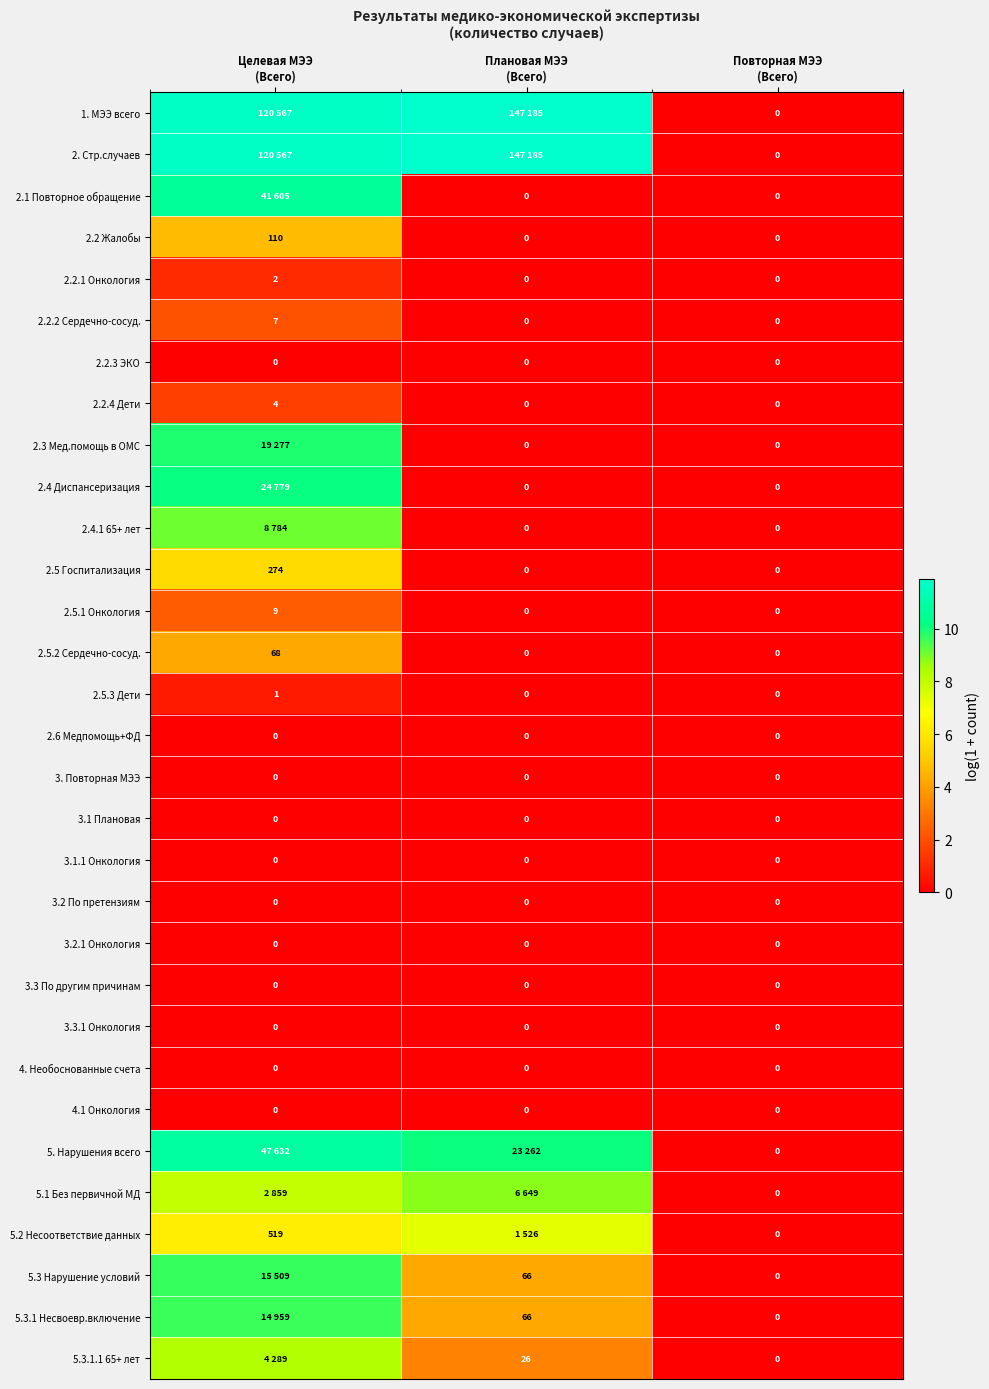

List the series in order of their peak value, lowest first.

2.2.3 ЭКО, 2.6 Медпомощь+ФД, 3. Повторная МЭЭ, 3.1 Плановая, 3.1.1 Онкология, 3.2 По претензиям, 3.2.1 Онкология, 3.3 По другим причинам, 3.3.1 Онкология, 4. Необоснованные счета, 4.1 Онкология, 2.5.3 Дети, 2.2.1 Онкология, 2.2.4 Дети, 2.2.2 Сердечно-сосуд., 2.5.1 Онкология, 2.5.2 Сердечно-сосуд., 2.2 Жалобы, 2.5 Госпитализация, 5.2 Несоответствие данных, 5.3.1.1 65+ лет, 5.1 Без первичной МД, 2.4.1 65+ лет, 5.3.1 Несвоевр.включение, 5.3 Нарушение условий, 2.3 Мед.помощь в ОМС, 2.4 Диспансеризация, 2.1 Повторное обращение, 5. Нарушения всего, 1. МЭЭ всего, 2. Стр.случаев